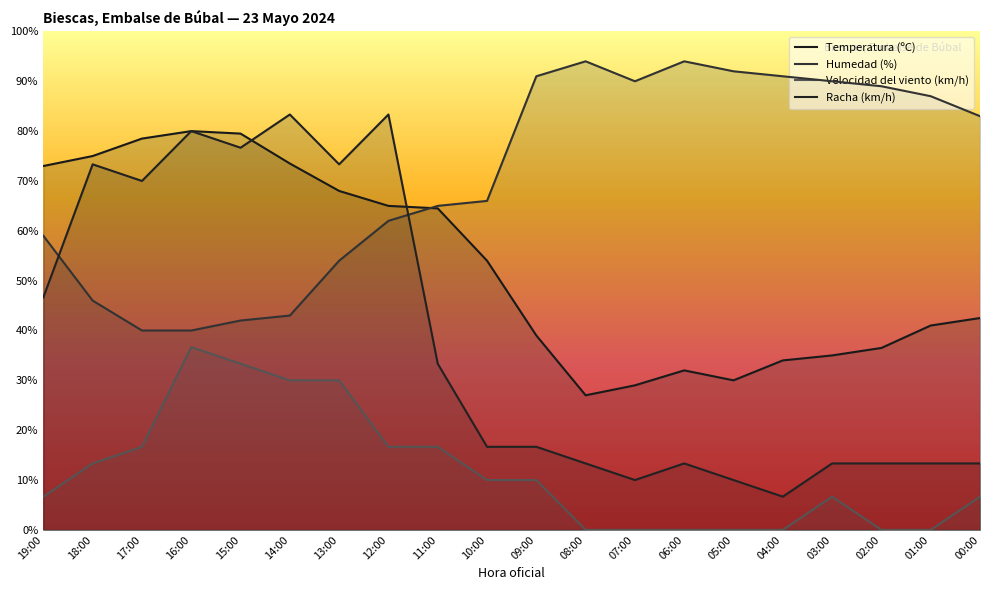

How many values in the Velocidad del viento (km/h) series exceed 10?

8